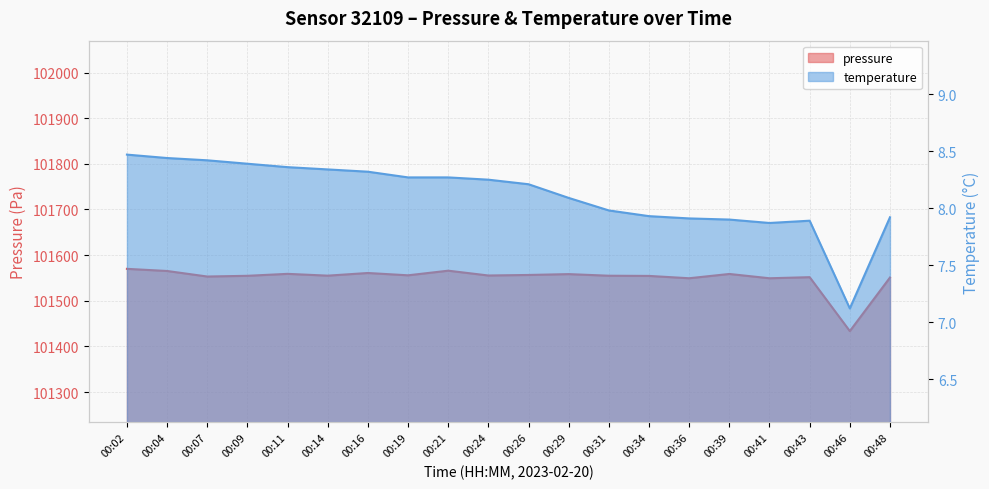

Reading right to left, list all the values displayed in this chart.

pressure: 101550.8	101433.4	101551.6	101549.2	101558.7	101549.3	101554.4	101554.8	101558.3	101556.5	101555.3	101565.8	101555.7	101560.8	101555.0	101558.9	101554.6	101553.1	101565.2	101569.9
temperature: 7.9	7.1	7.9	7.9	7.9	7.9	7.9	8.0	8.1	8.2	8.2	8.3	8.3	8.3	8.3	8.4	8.4	8.4	8.4	8.5